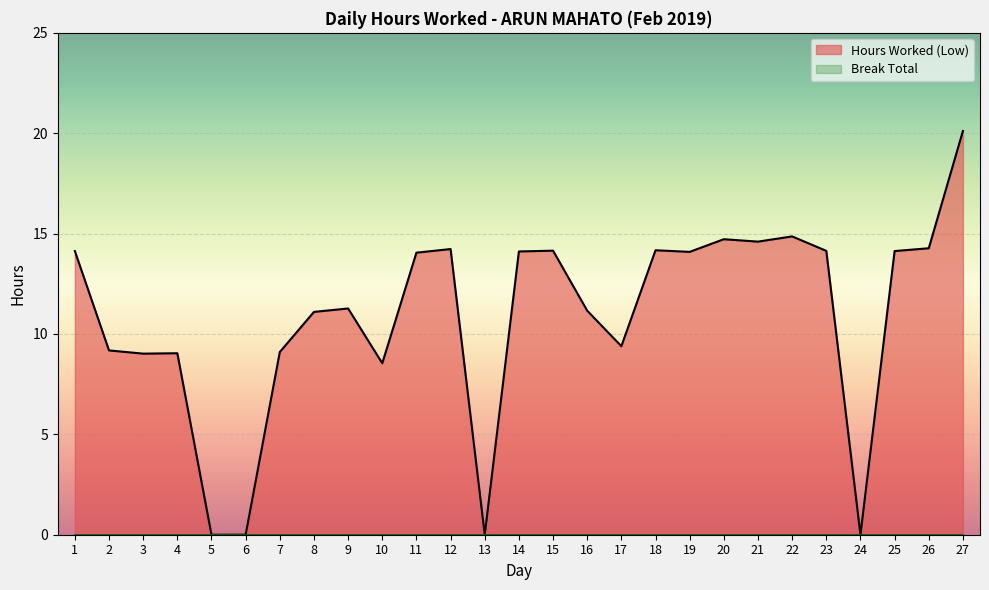

Which category has the highest value across all series?

27